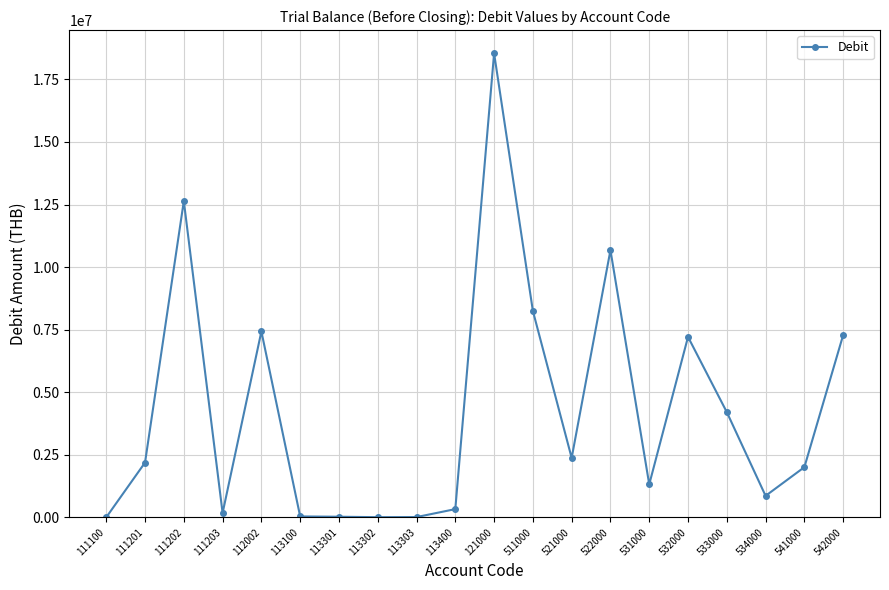

What is the change in value from 111201 to 121000?

+16355961.5